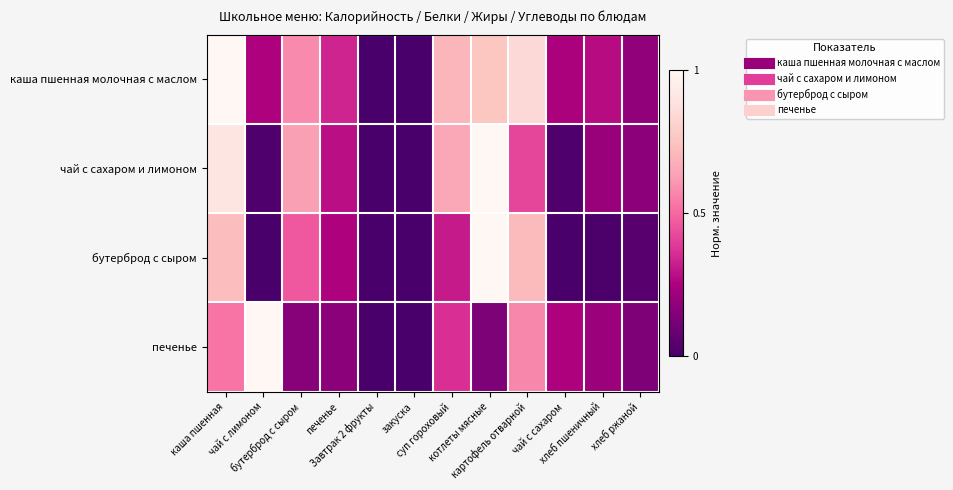

What is the greatest value displayed?

1.0